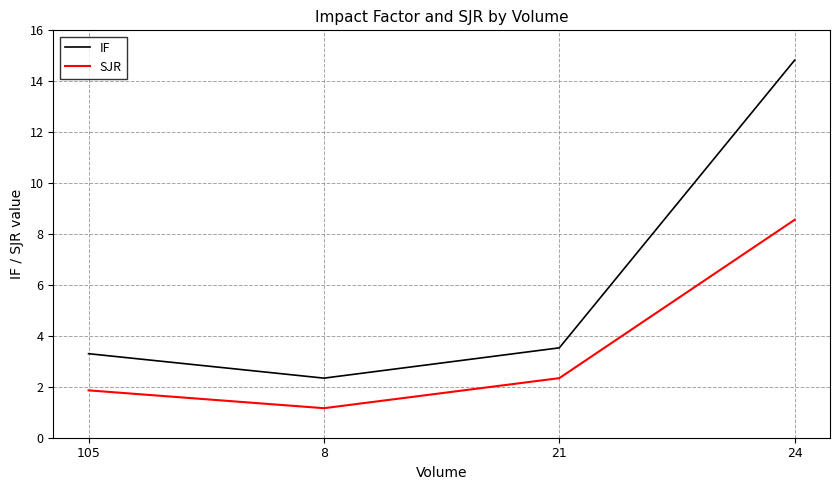

Between 105 and 21, which series saw the biggest shift?

SJR